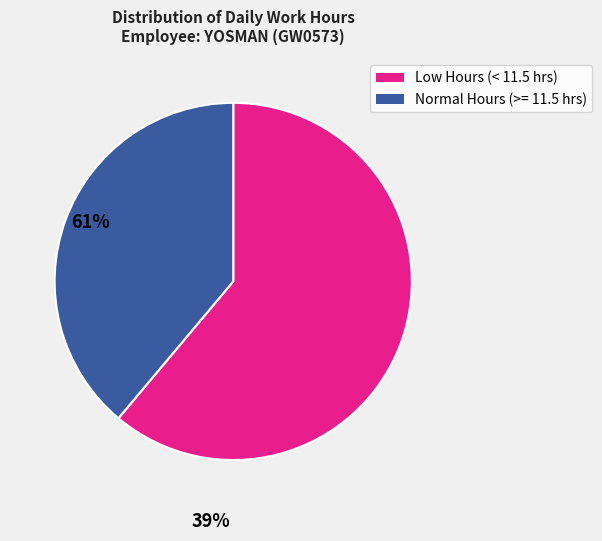

Does any single category account for the majority?

Yes